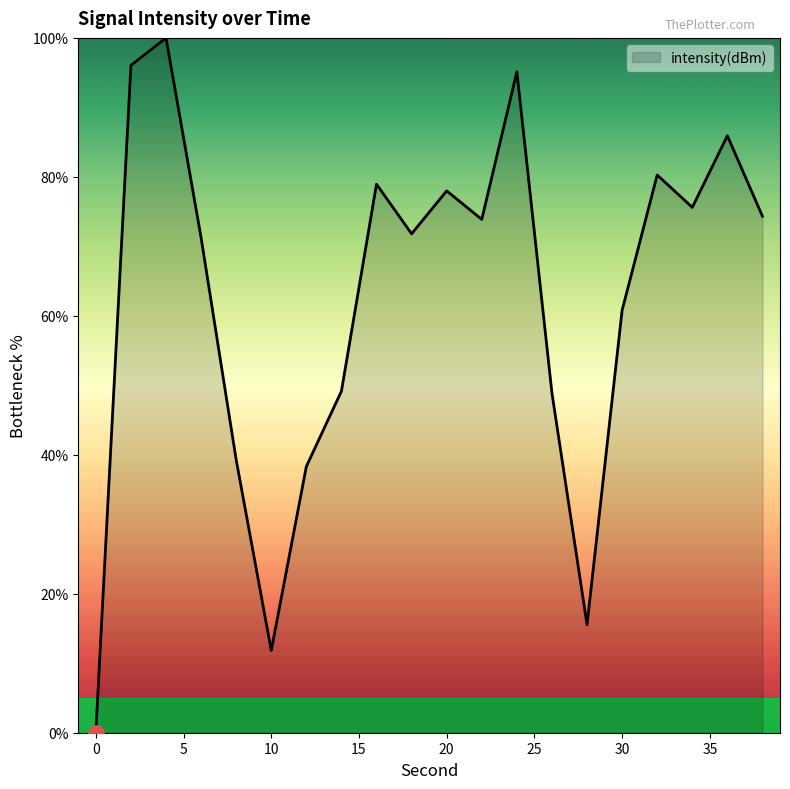

What is the difference between the maximum and minimum values?

100.0